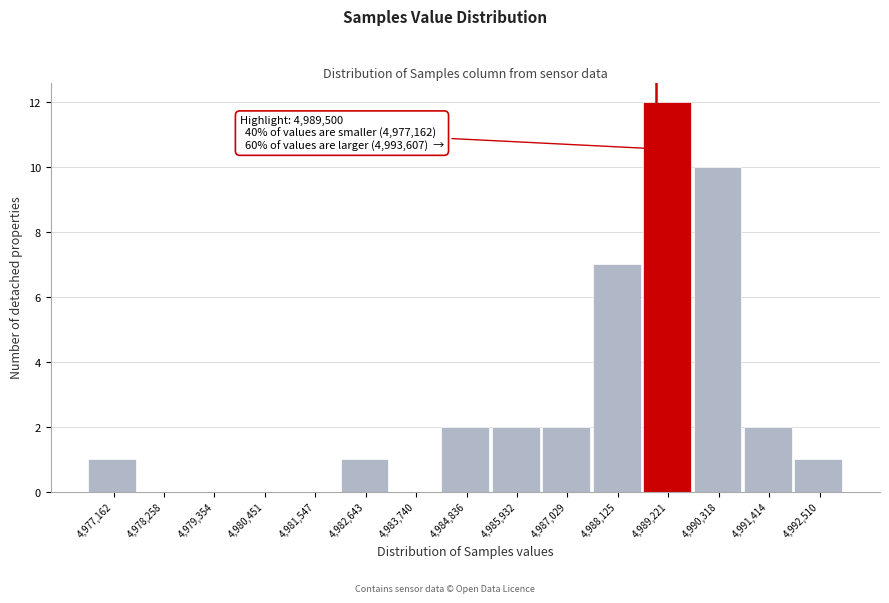

Reading right to left, extract all data points from this chart.

4,992,510=1	4,991,414=2	4,990,318=10	4,989,221=12	4,988,125=7	4,987,029=2	4,985,932=2	4,984,836=2	4,983,740=0	4,982,643=1	4,981,547=0	4,980,451=0	4,979,354=0	4,978,258=0	4,977,162=1